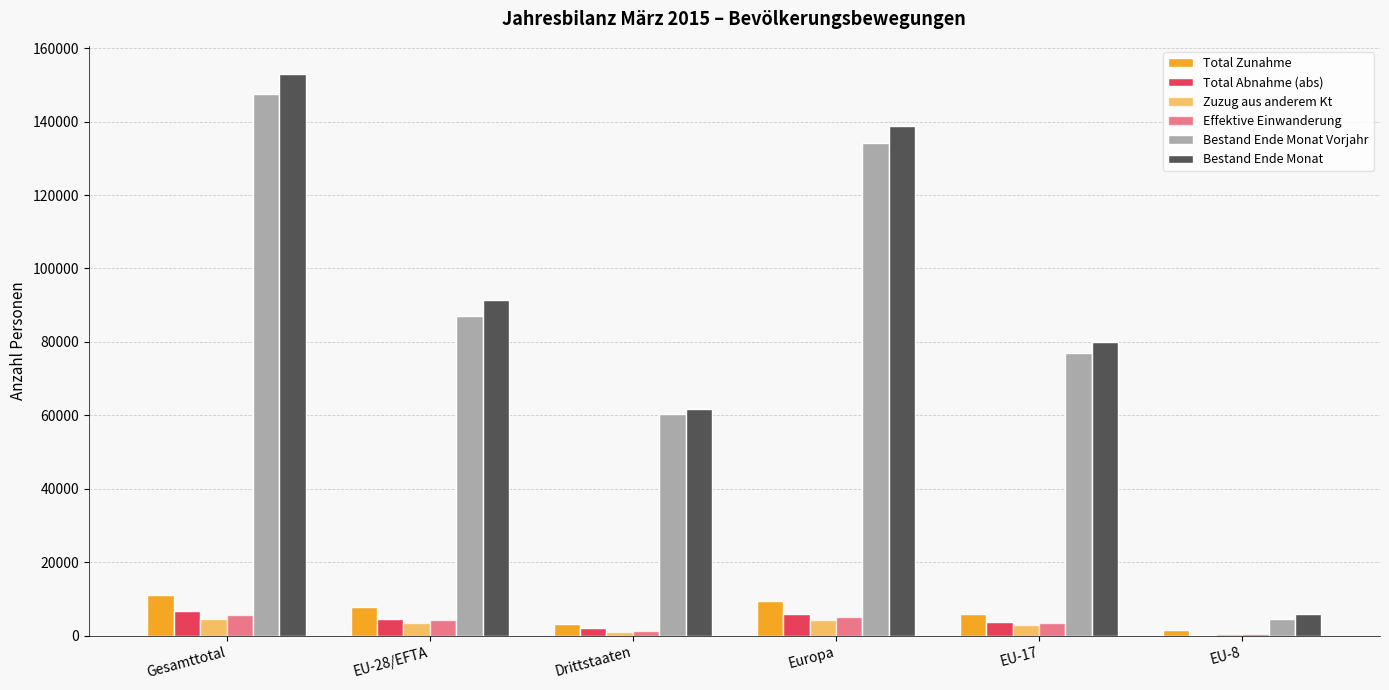

How many categories are shown in the chart?

6